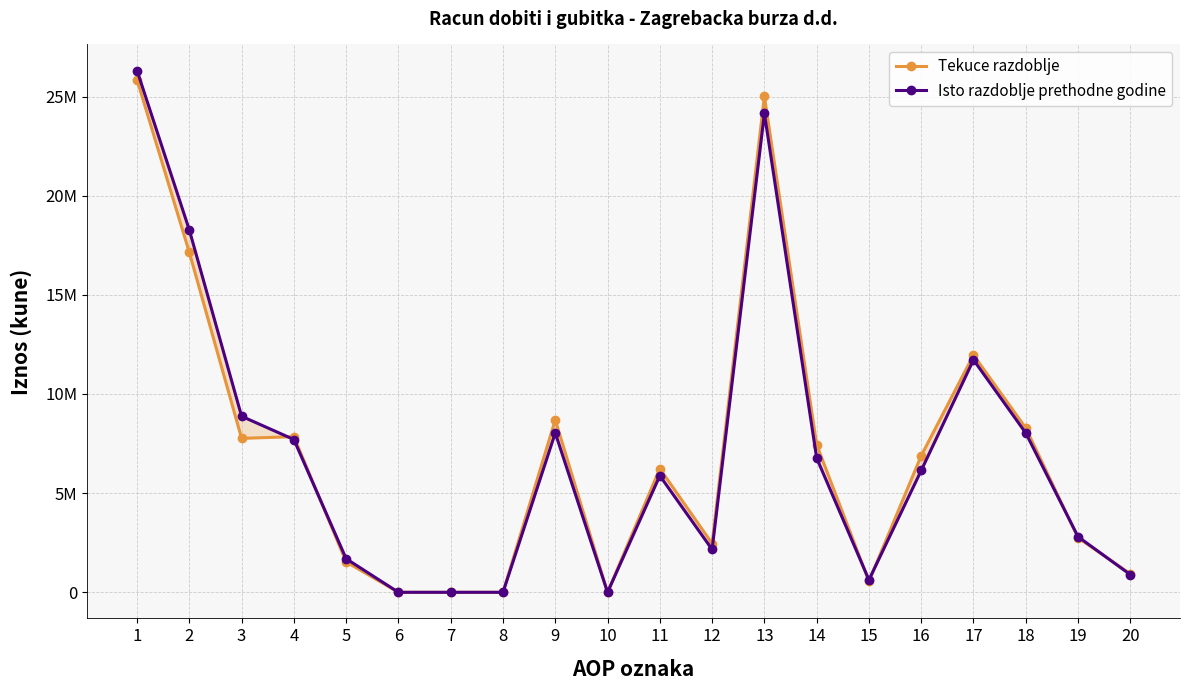

What is the value of the Isto razdoblje prethodne godine point at the 3rd from the left?

8875770